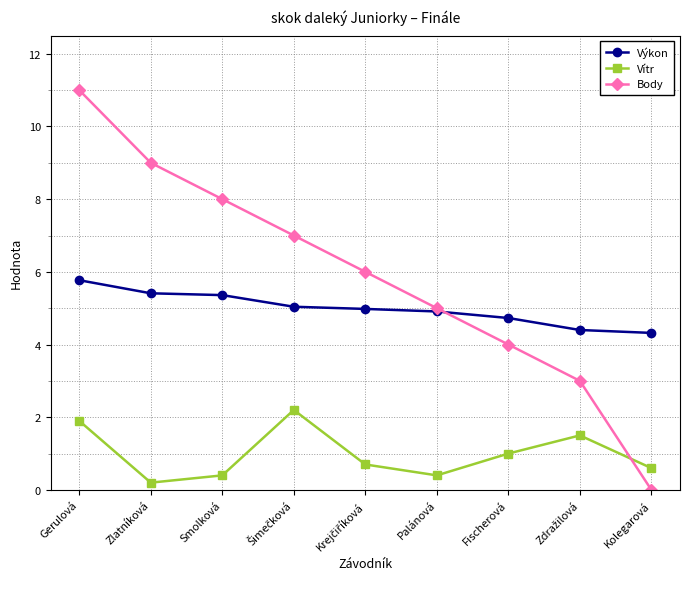

Reading left to right, what are all the values shown in this chart?

Výkon: 5.8	5.4	5.4	5.0	5.0	4.9	4.7	4.4	4.3
Vítr: 1.9	0.2	0.4	2.2	0.7	0.4	1.0	1.5	0.6
Body: 11.0	9.0	8.0	7.0	6.0	5.0	4.0	3.0	0.0